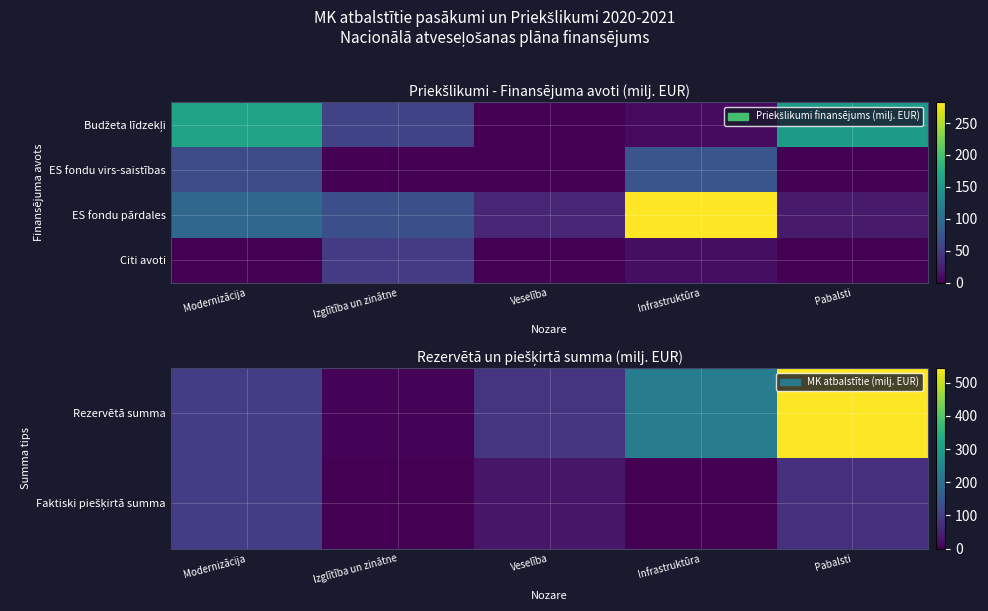

What is the maximum value for ES fondu pārdales?

283.0